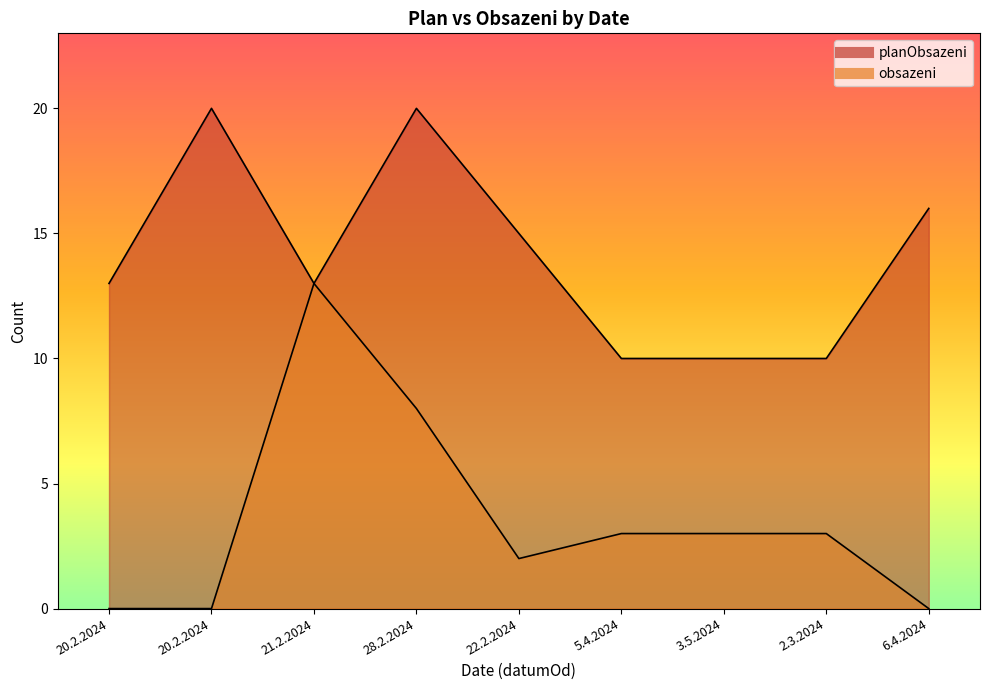

What is the value of the obsazeni point at the 8th from the left?

3